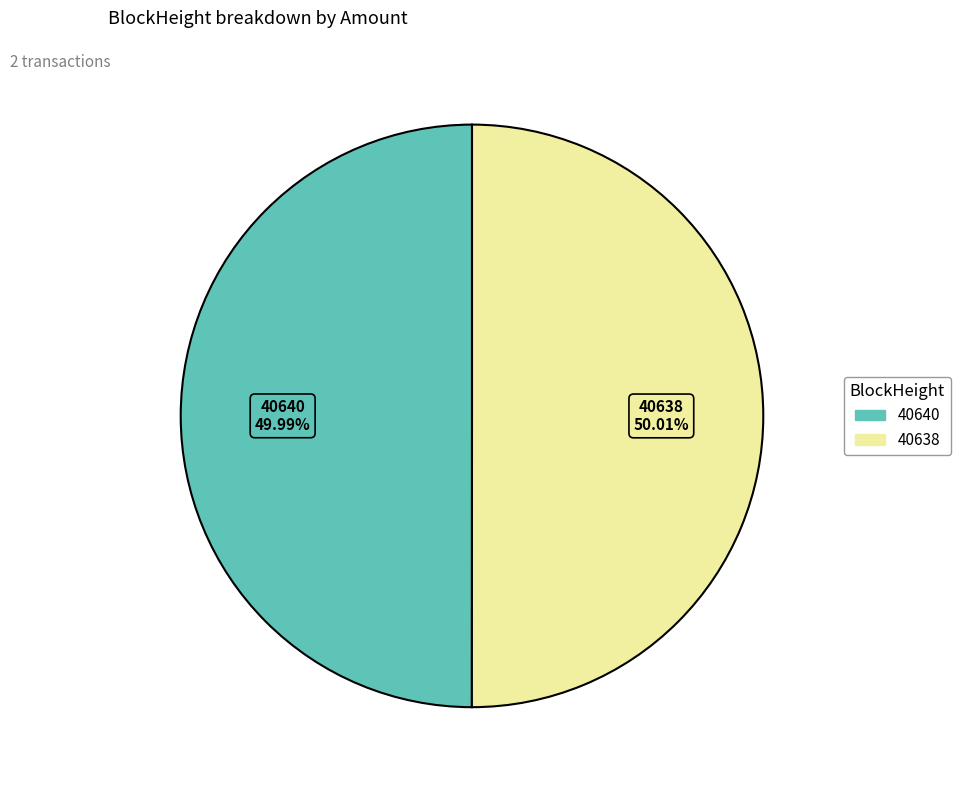

Approximately how many times larger is the value at 40640 compared to 40638?

1.0